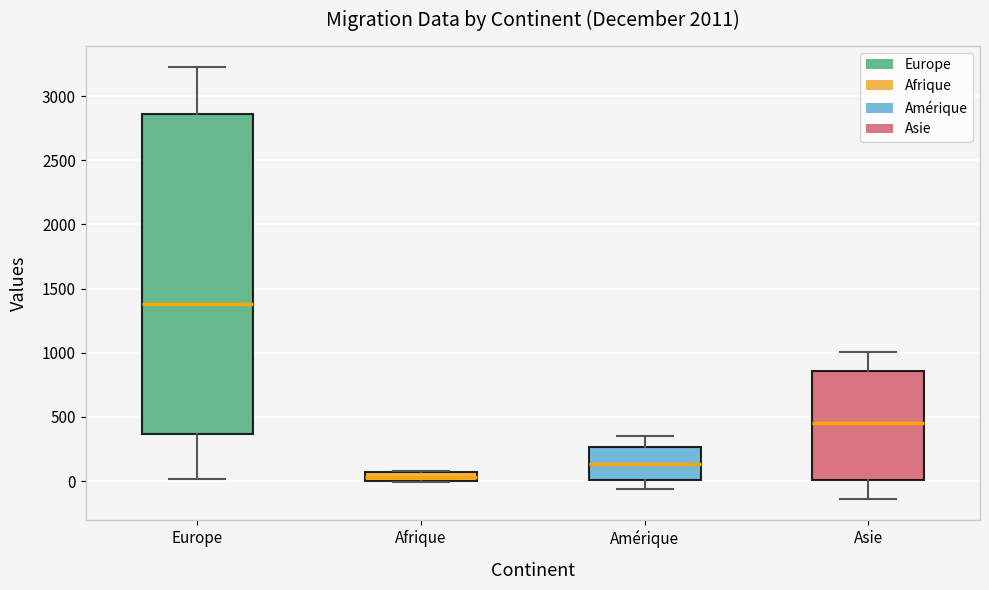

Where does the upper whisker of the box for Asie end on the y-axis? The values are not printed on the chart, so give them approximately, as read against the axis.

1000